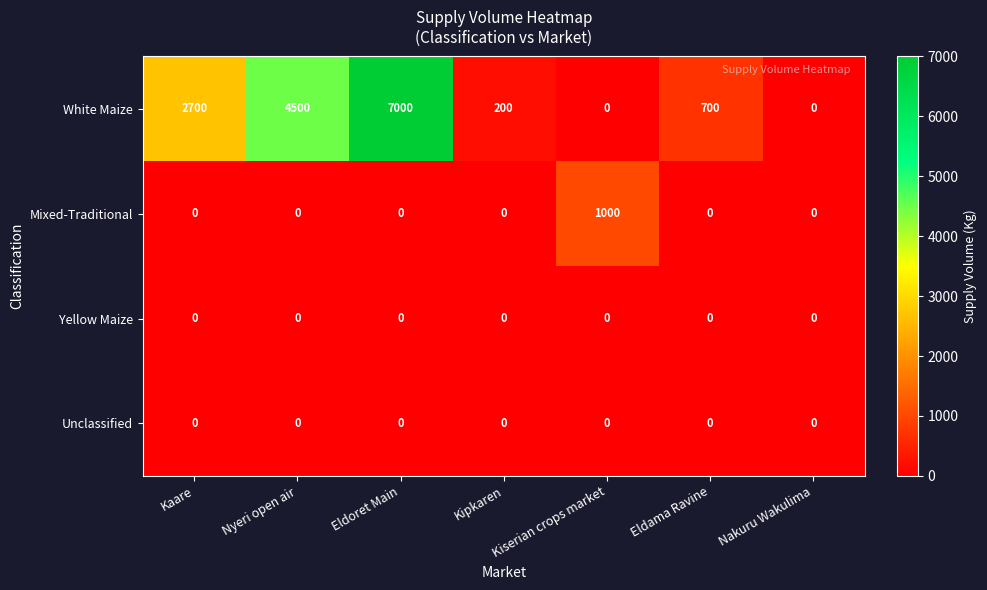

At which category is the sum across all series the highest?

Eldoret Main